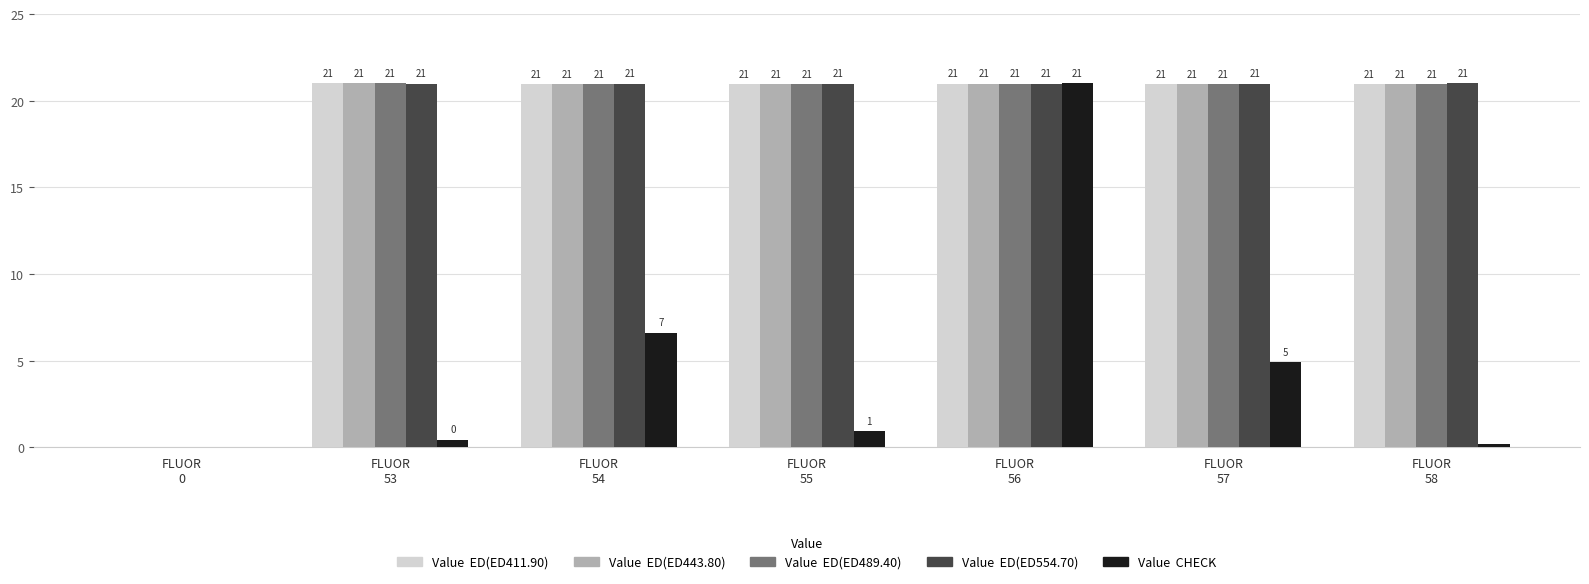

What is the spread (max minus min) of values at FLUOR
57?

16.1